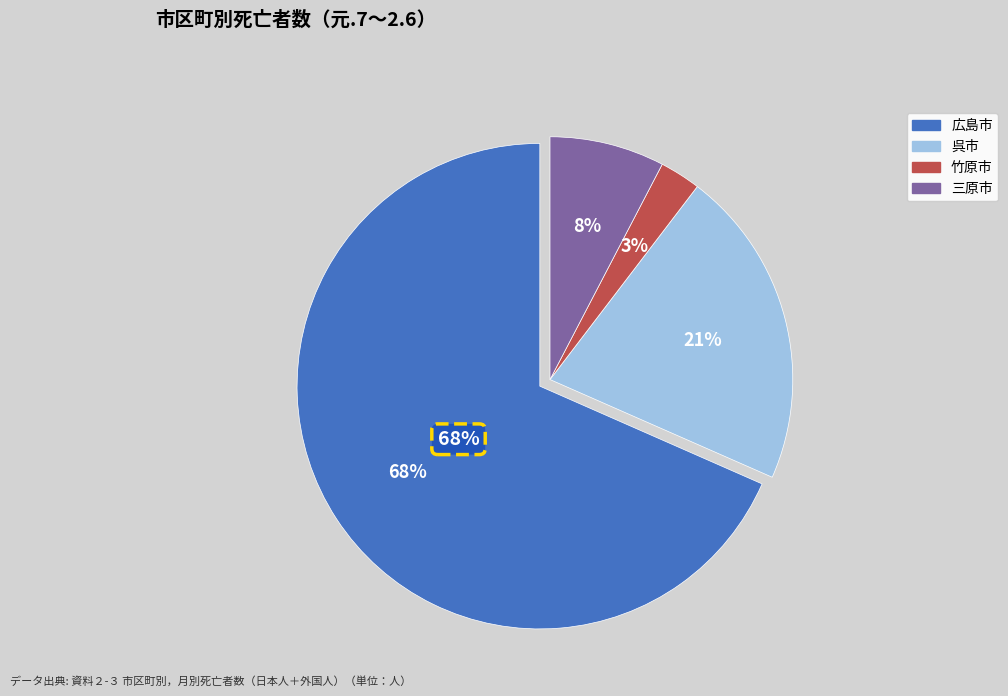

What is the change in value from 広島市 to 三原市?

-9333